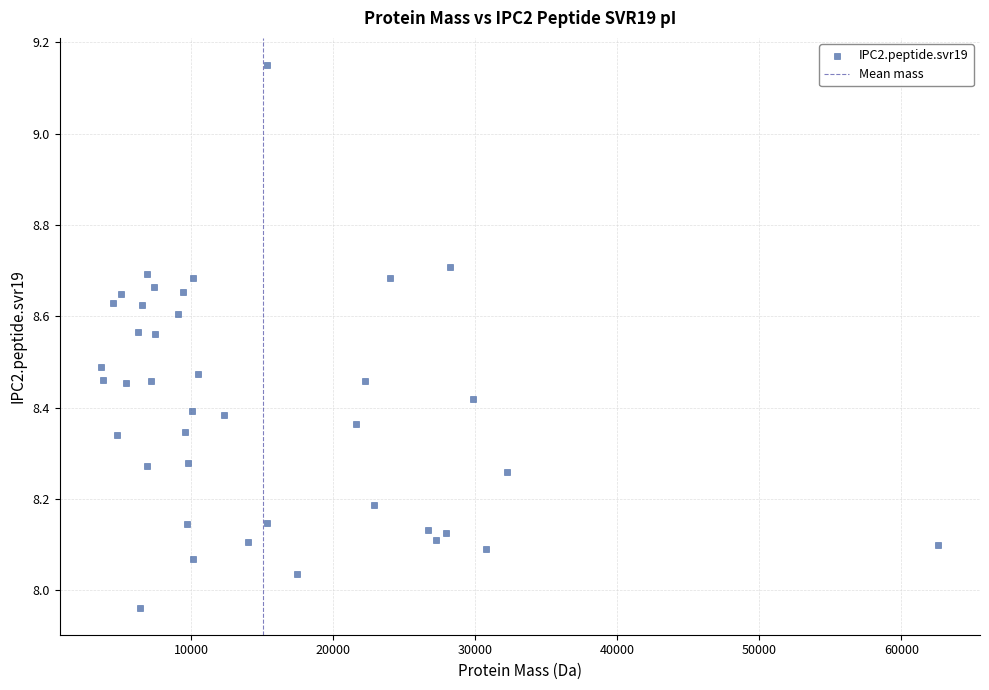

What is the range of Y values (max minus min)?

1.2